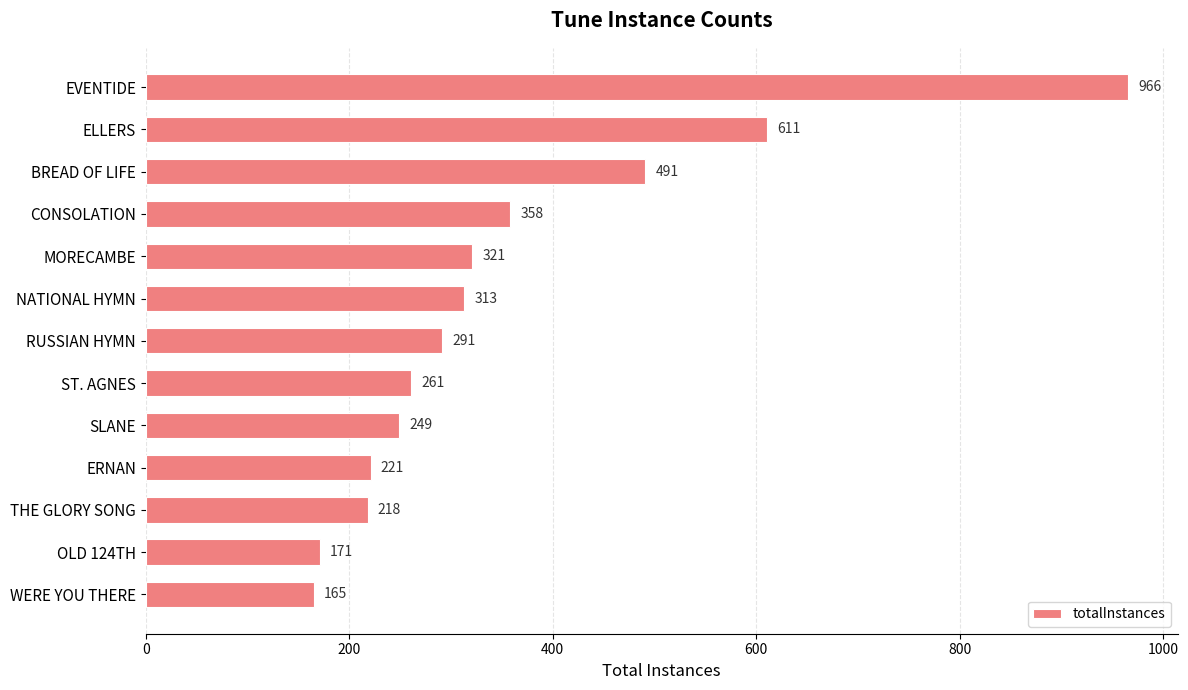

What is the ratio of the value at MORECAMBE to the value at ELLERS?

0.5